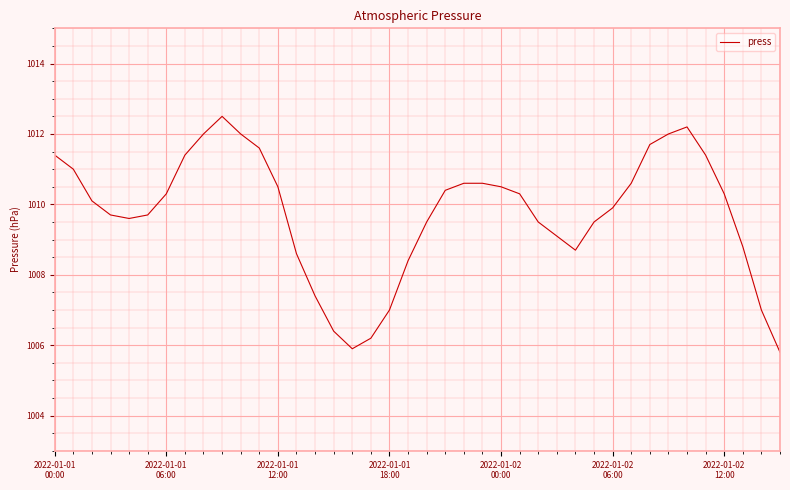

What is the difference between the second highest and second lowest values?

6.3